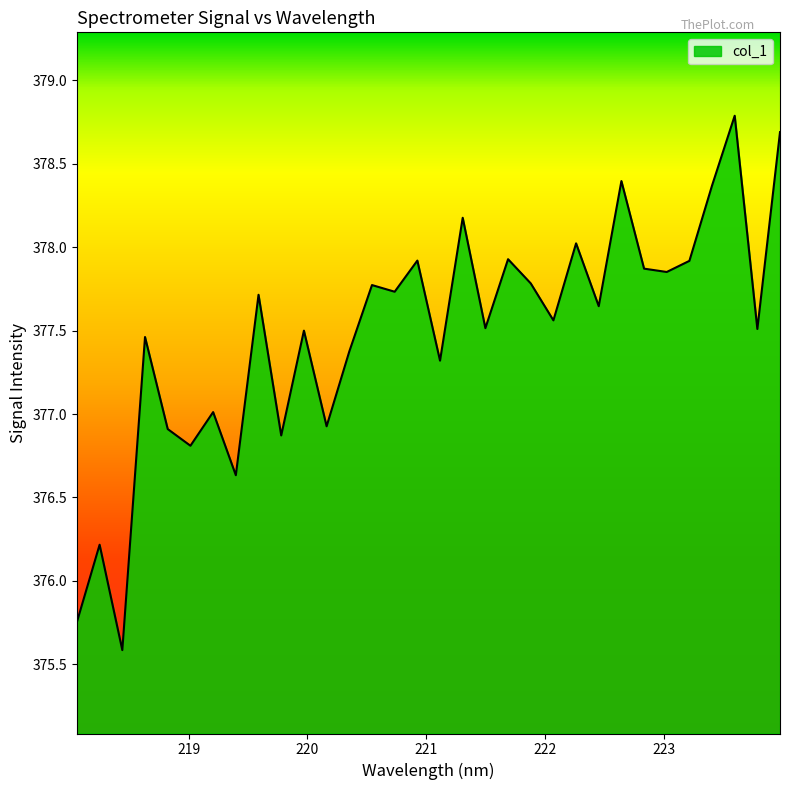

What is the smallest value displayed?

375.6